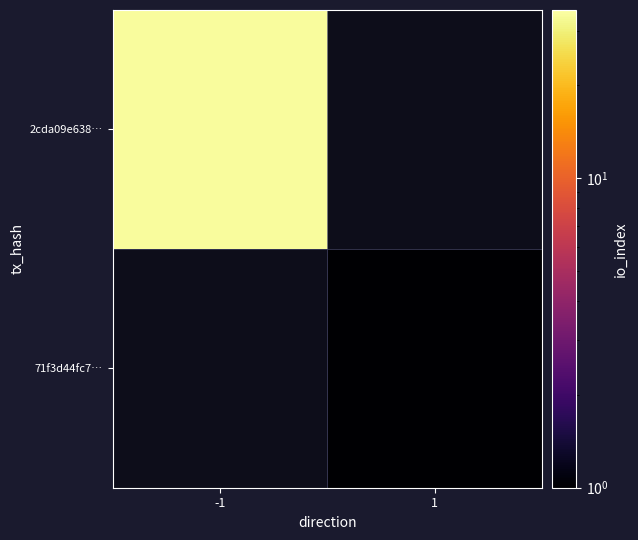

What is the maximum value shown in the chart?

34.0